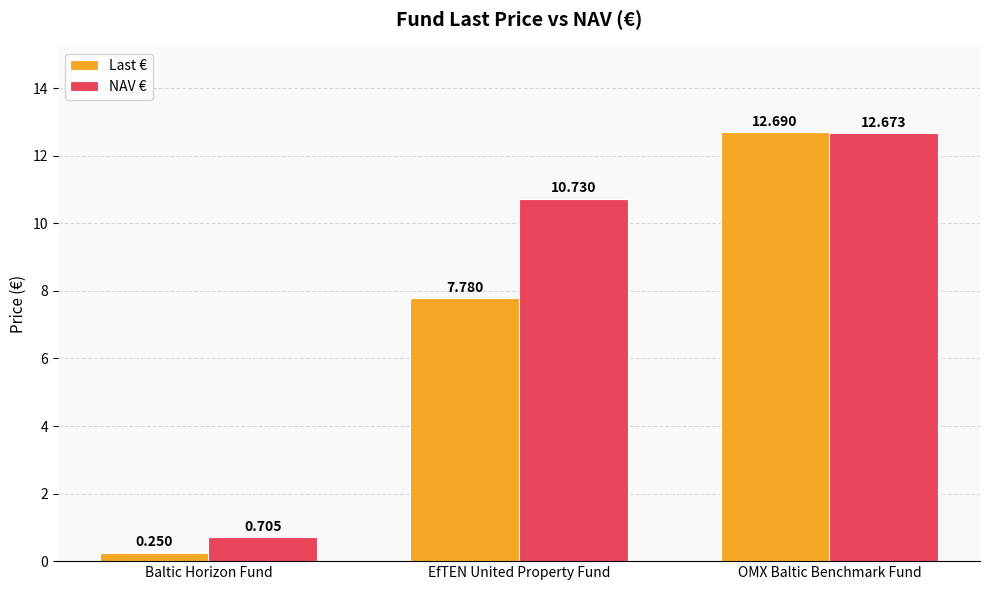

List the series in order of their peak value, highest first.

Last €, NAV €